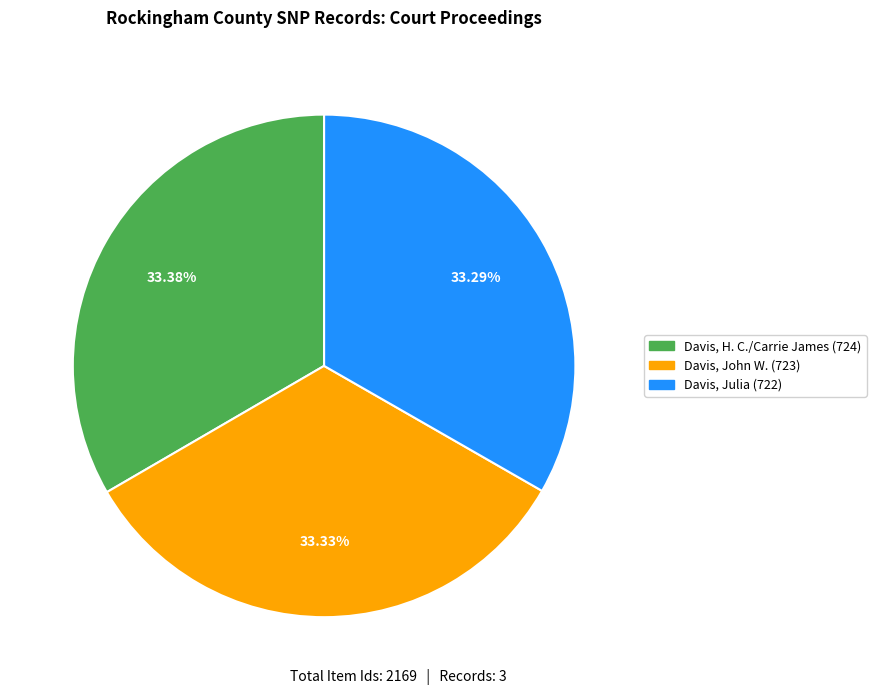

The Davis, H. C./Carrie James (724) slice represents 33% of the pie. True or false?

True